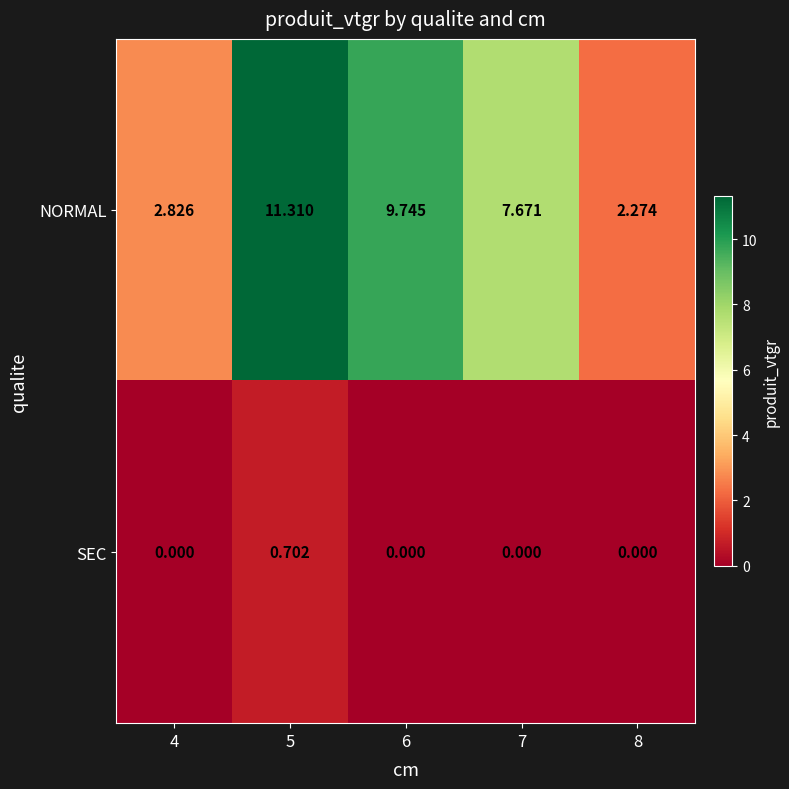

Rank the series by their average value, from lowest to highest.

SEC, NORMAL